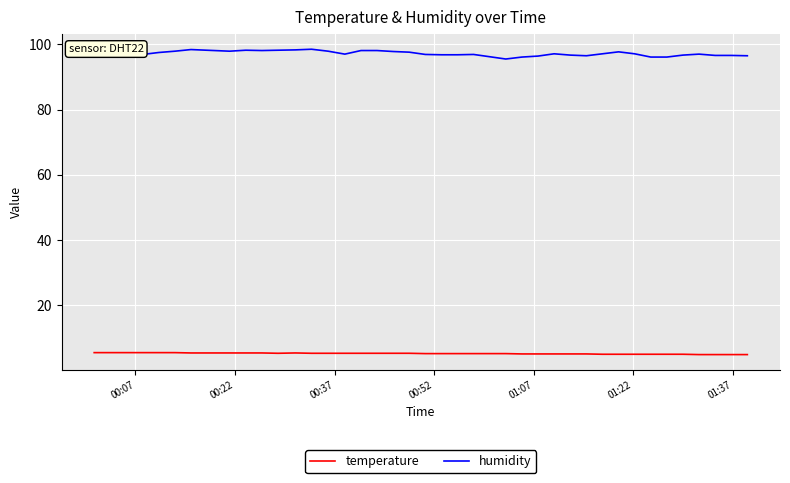

At how many categories does at least one series exceed 83?

40